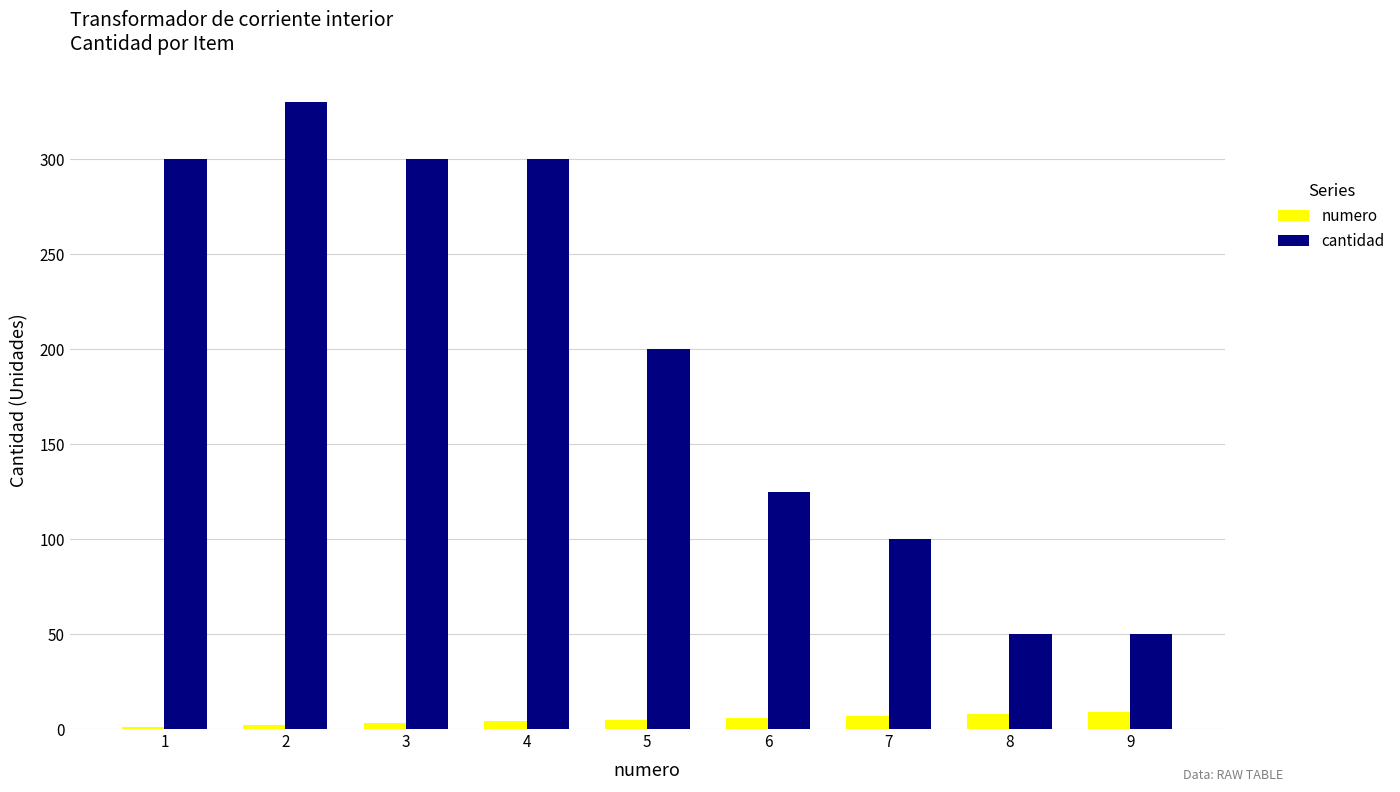

At which category is the sum across all series the highest?

2